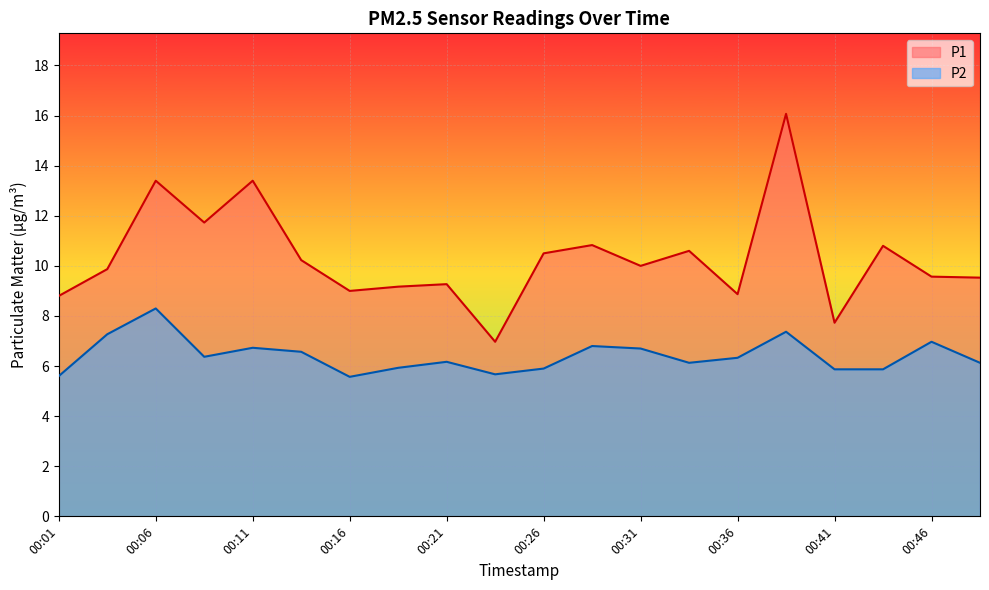

Which series has the largest range (max minus min)?

P1